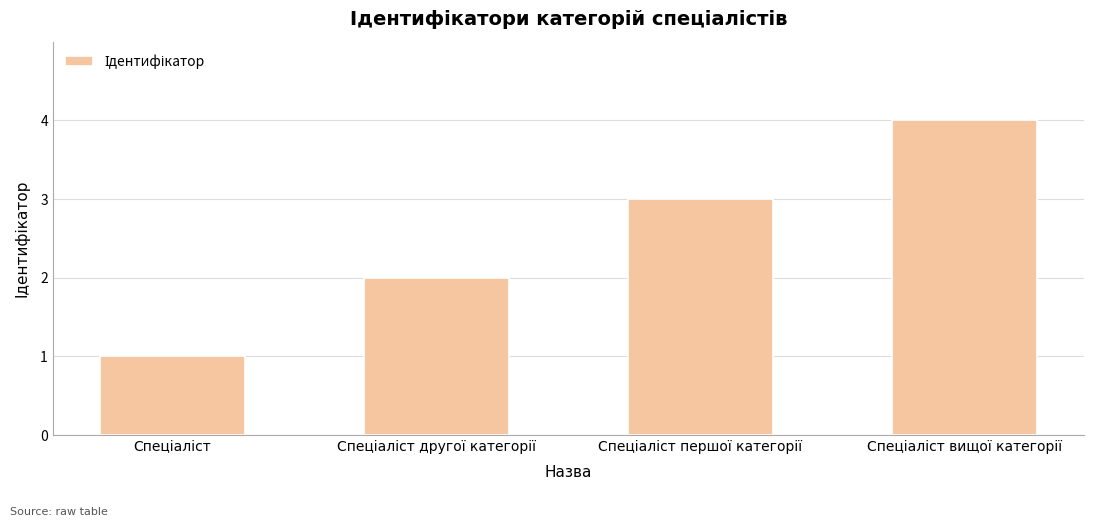

What is the difference between the maximum and minimum values?

3